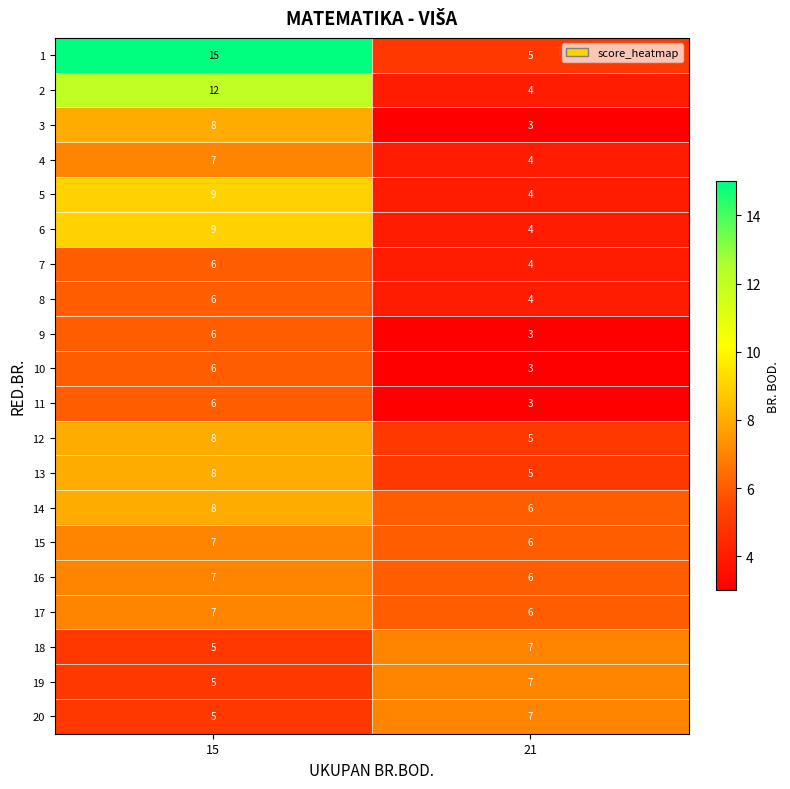

What is the maximum value shown in the chart?

15